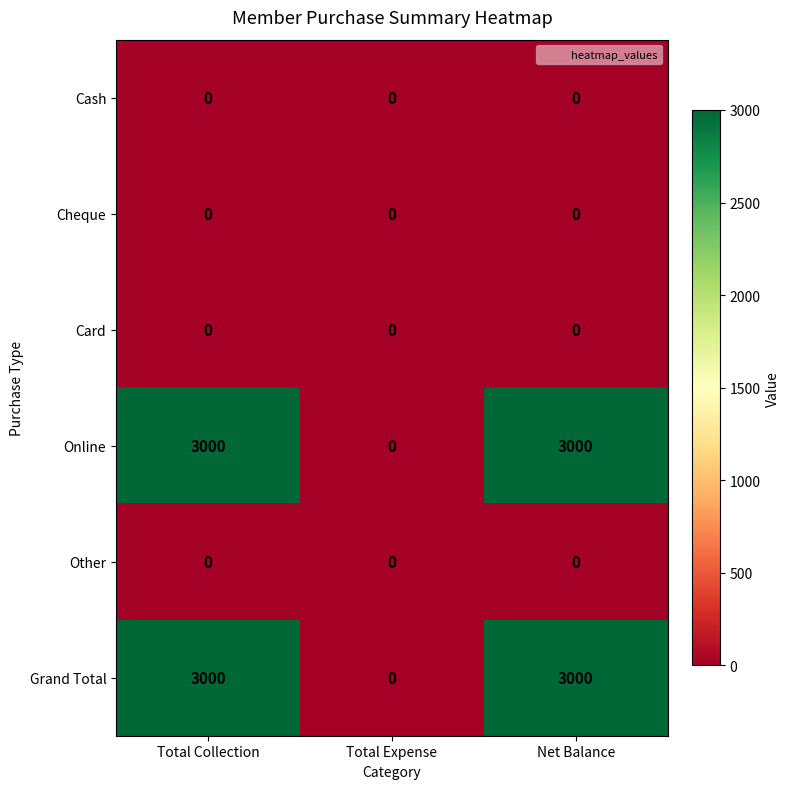

What is the total value across all series at Total Collection?

6000